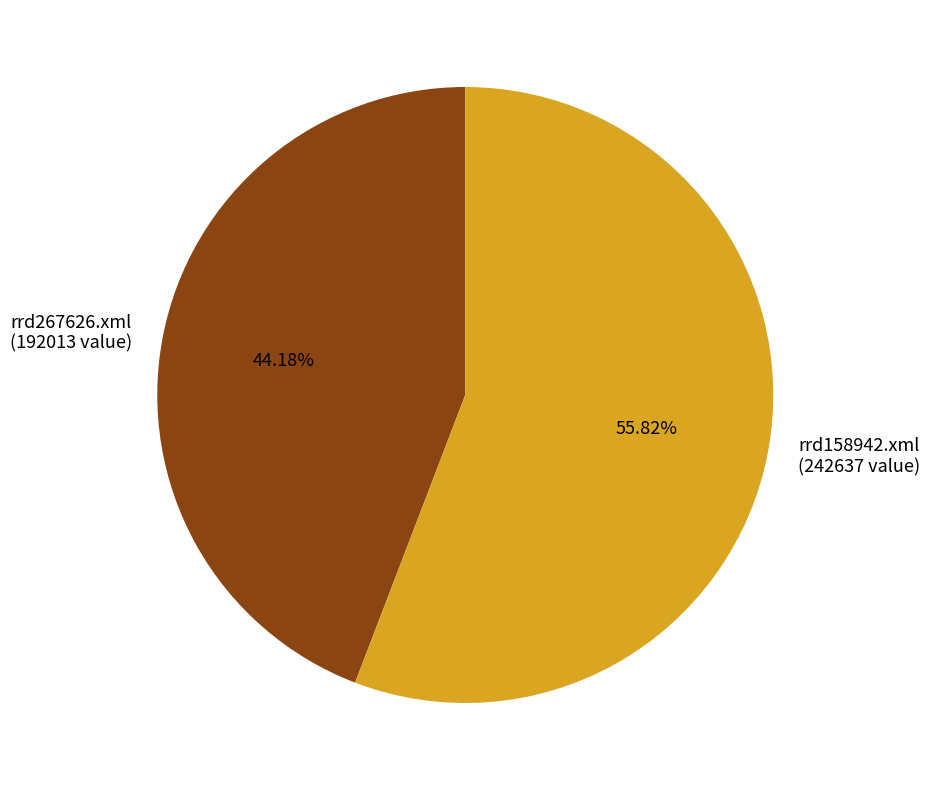

Rank the categories by value from lowest to highest.

rrd267626.xml (192013 value), rrd158942.xml (242637 value)